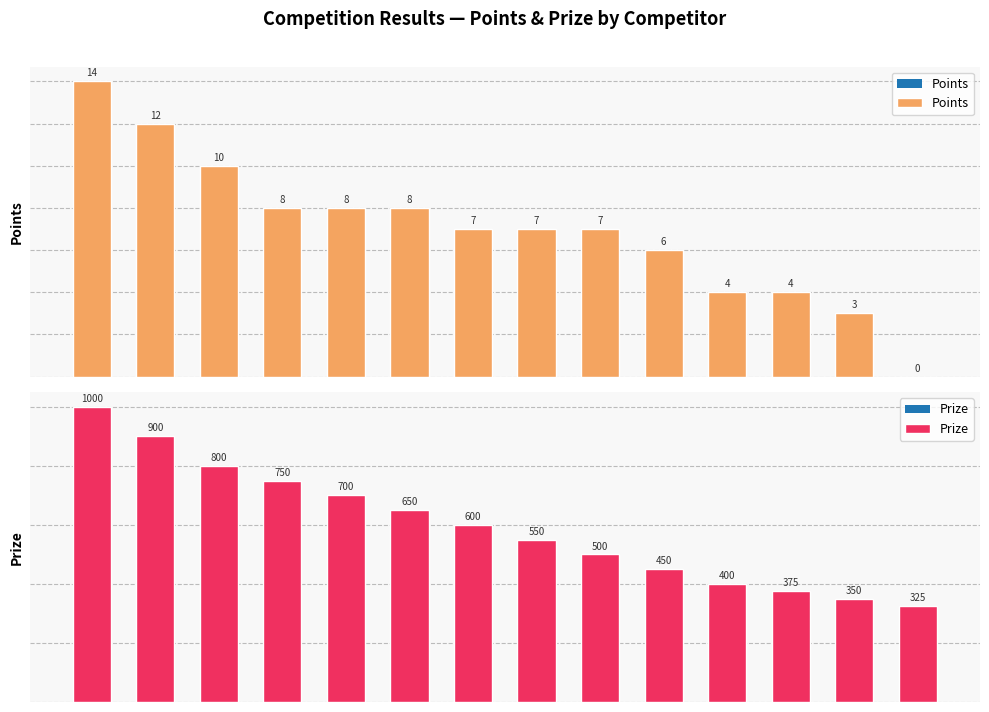

What is the difference between the highest and lowest values at 1?

888